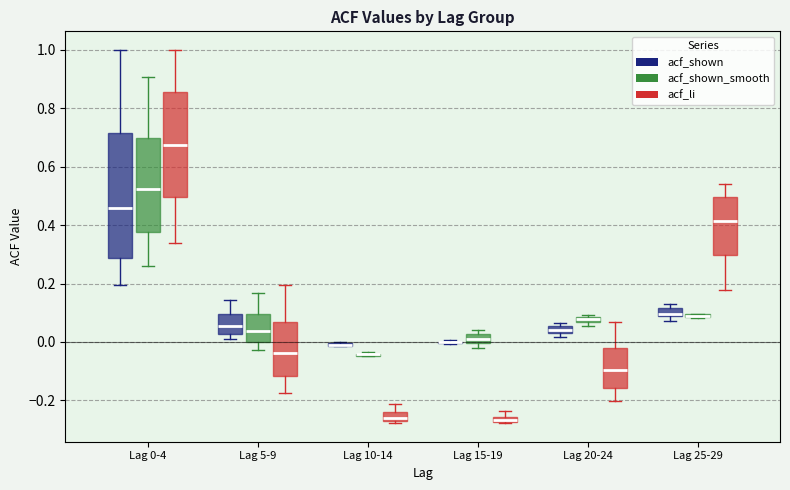

Which box is the tallest, from its lower edge to its upper edge?

Lag 0-4 (acf_shown)